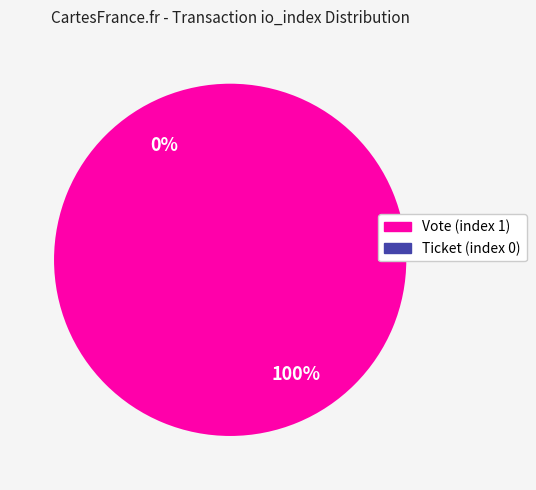

What percentage do Ticket (index 0) and Vote (index 1) together represent?

100.0%